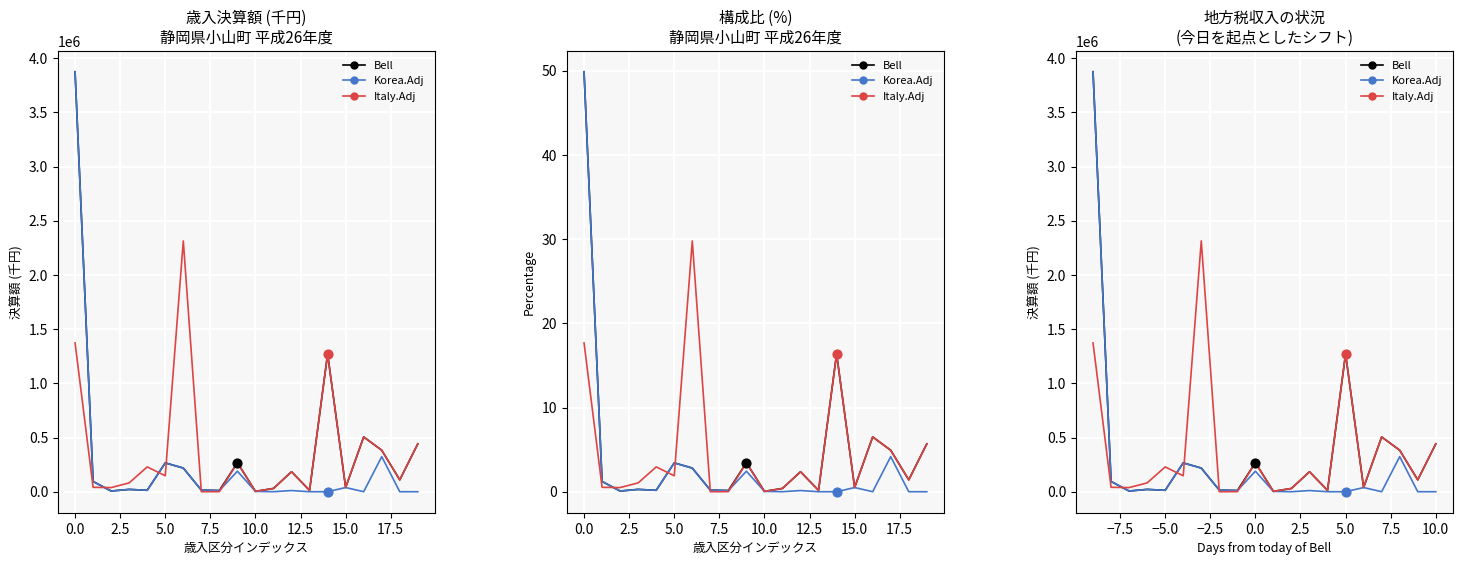

Which series has the largest total across all categories?

Bell